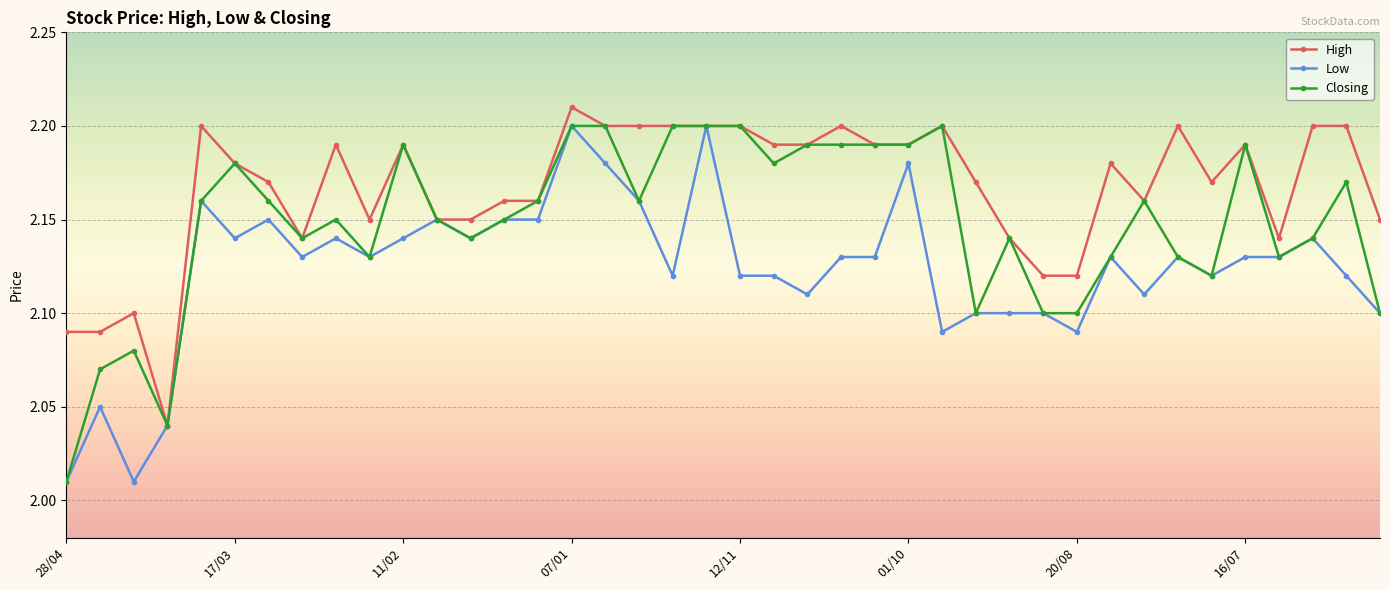

How many data points does each series have?

40